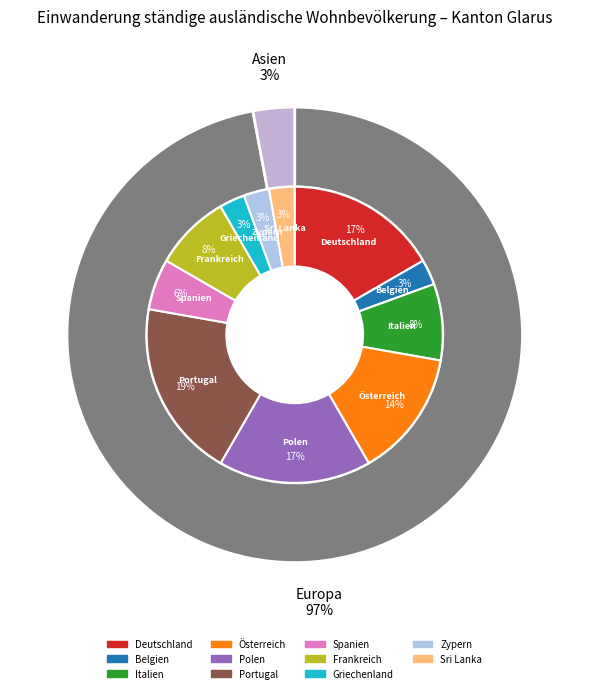

Combined, do Deutschland and Zypern account for over 50%?

No